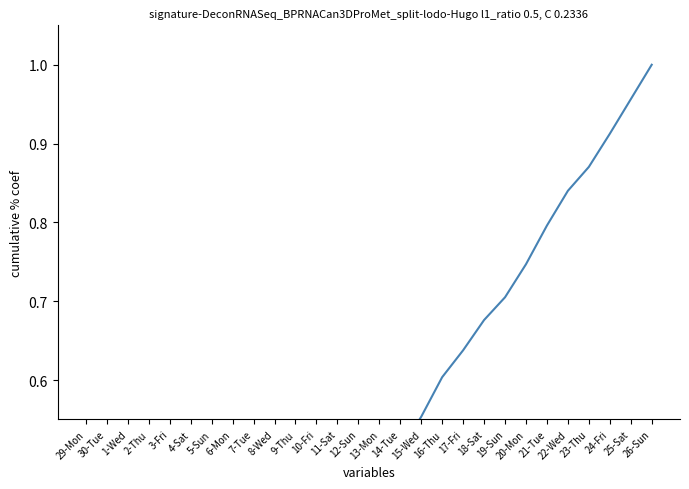

What is the sum of all values?

13.5